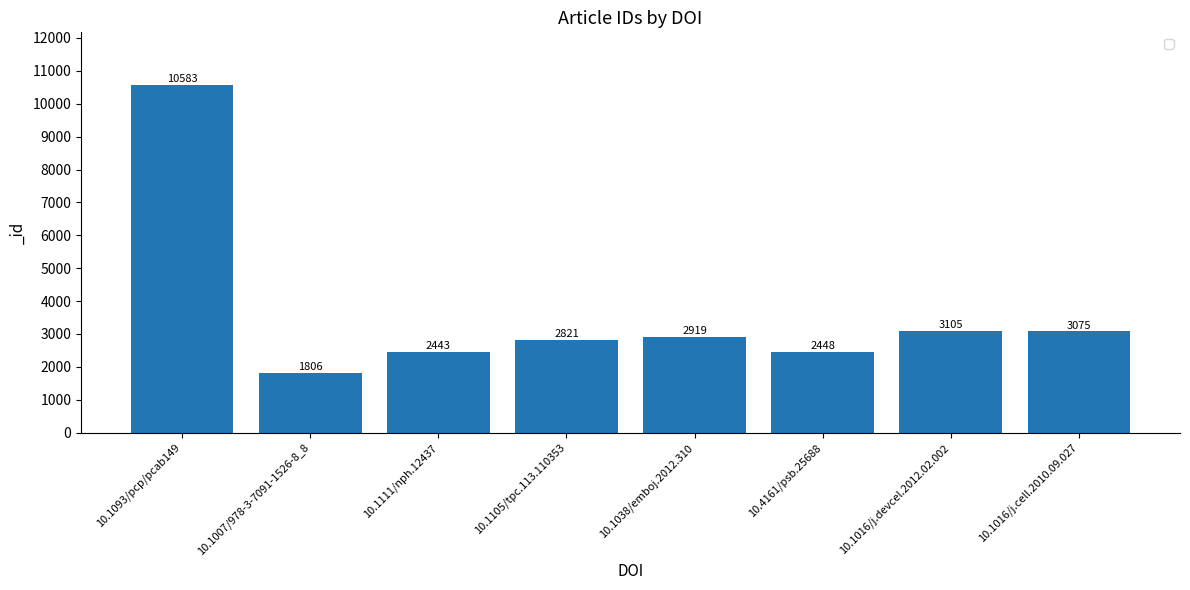

What is the change in value from 10.1111/nph.12437 to 10.1038/emboj.2012.310?

+476